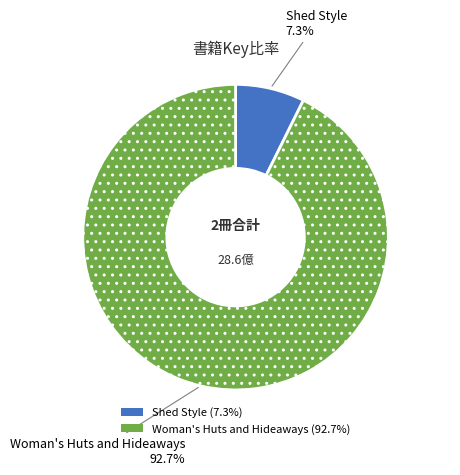

Rank the categories by value from lowest to highest.

Shed Style, Woman's Huts and Hideaways